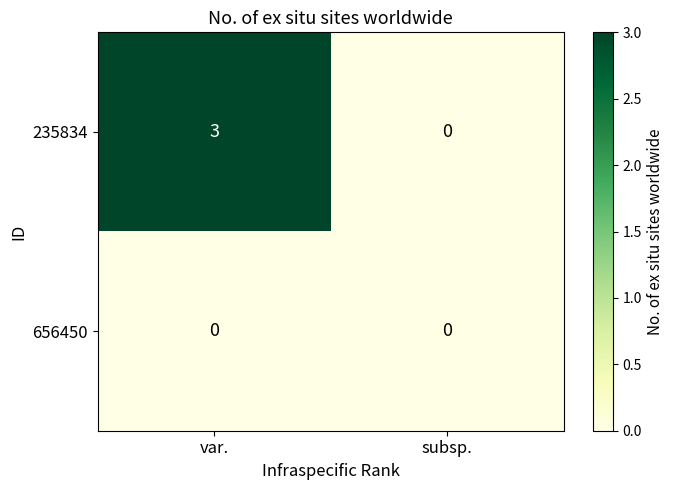

Read the 235834 value at var..

3